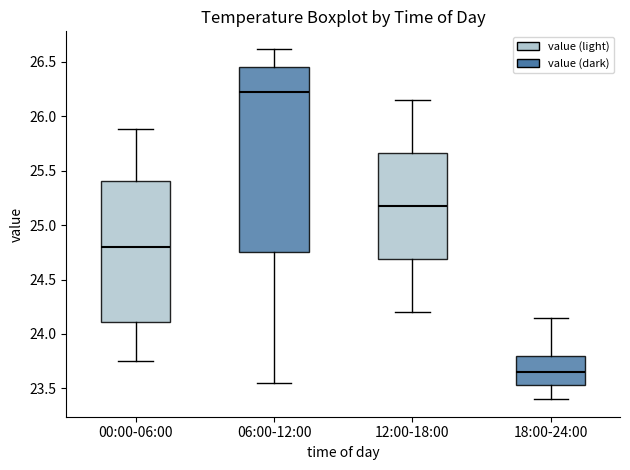

Comparing the boxes themselves (not the whiskers), which one is the tallest?

06:00-12:00